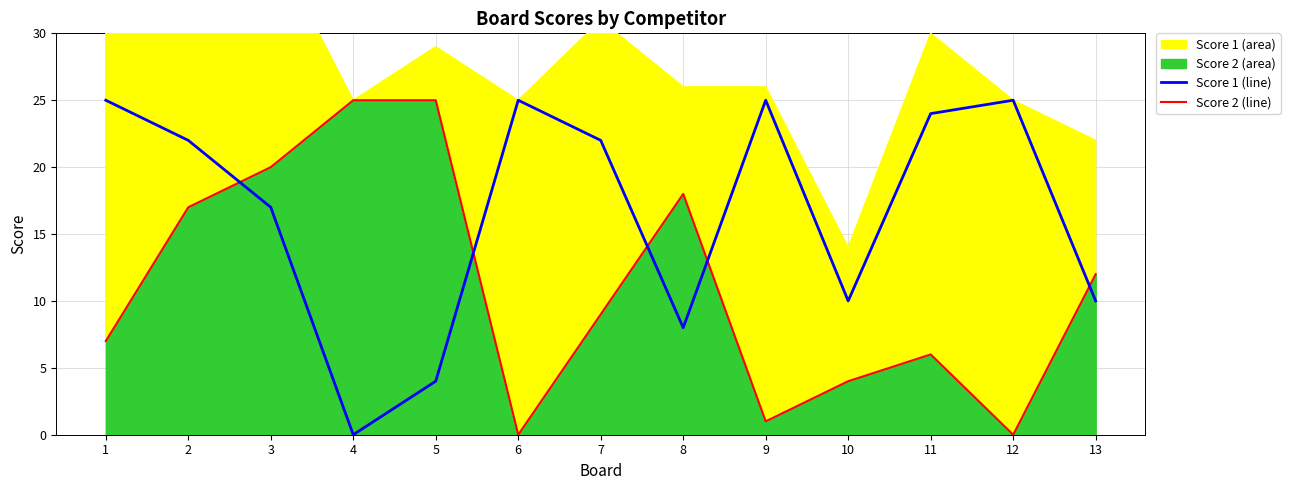

What is the maximum value for Score 2 (line)?

25